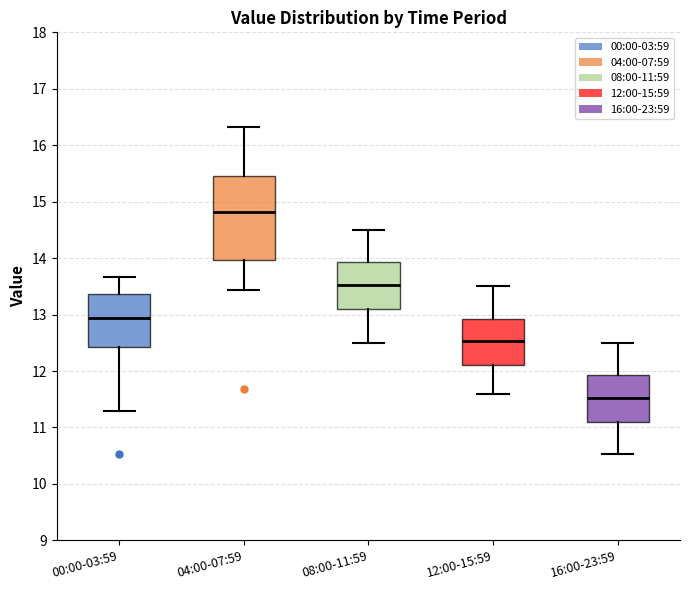

Reading left to right, transcribe this box plot: for each box, give where its median line is, the range the box spans, and where its two whiskers end, as read against the y-axis. The values are not printed on the chart, so give them approximately, as read against the axis.

00:00-03:59: median 12.9, box 12.4 to 13.4, whiskers 11.3 to 13.7
04:00-07:59: median 14.8, box 14.0 to 15.5, whiskers 13.4 to 16.3
08:00-11:59: median 13.5, box 13.1 to 13.9, whiskers 12.5 to 14.5
12:00-15:59: median 12.5, box 12.1 to 12.9, whiskers 11.6 to 13.5
16:00-23:59: median 11.5, box 11.1 to 11.9, whiskers 10.5 to 12.5